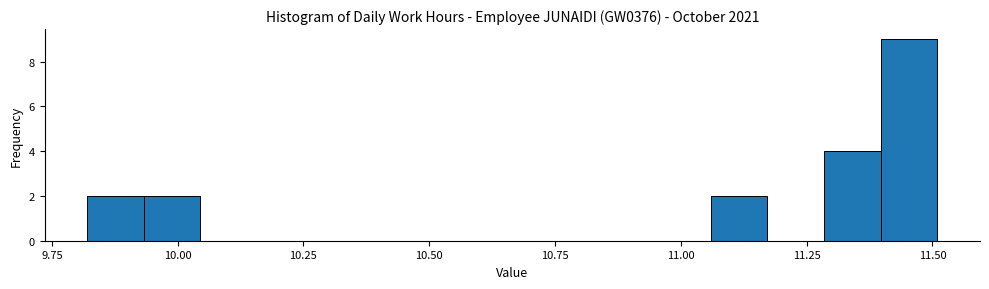

Read against the x-axis, roughly where is the centre of the tallest bar?

11.45